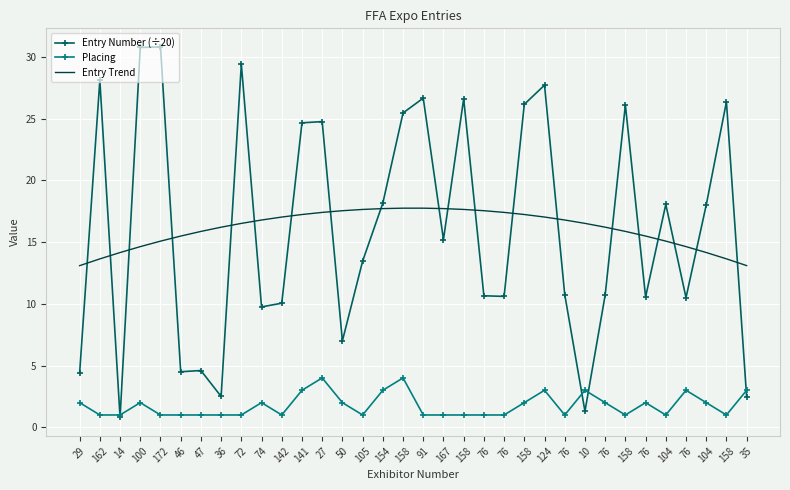

What are all the series names shown in the legend?

Entry Number (÷20), Placing, Entry Trend